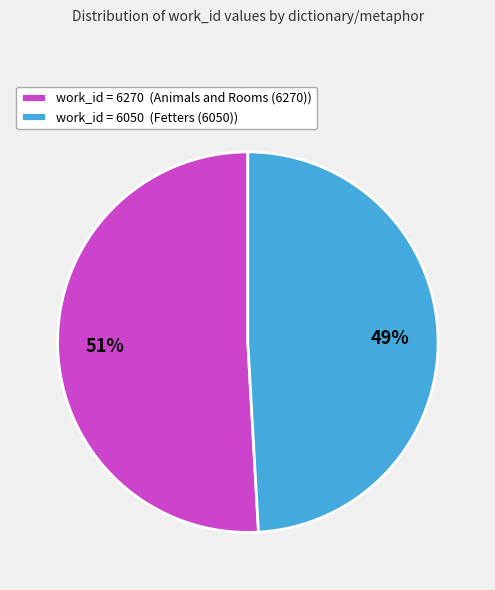

What is the largest slice in the pie chart?

work_id = 6270 (Animals and Rooms (6270))